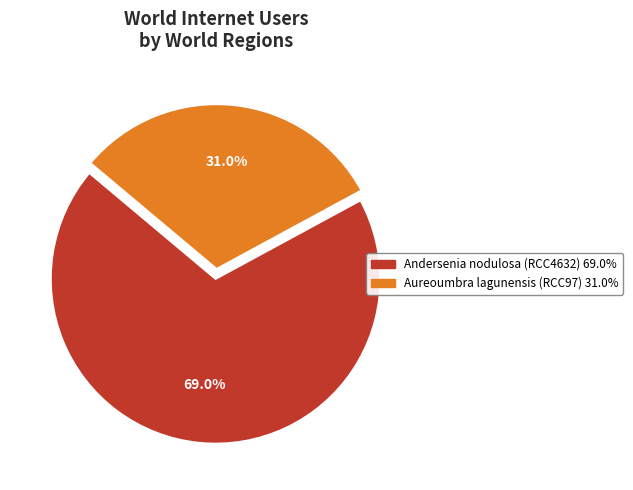

To the nearest percent, what is the difference between the largest and smallest slice percentages?

38%